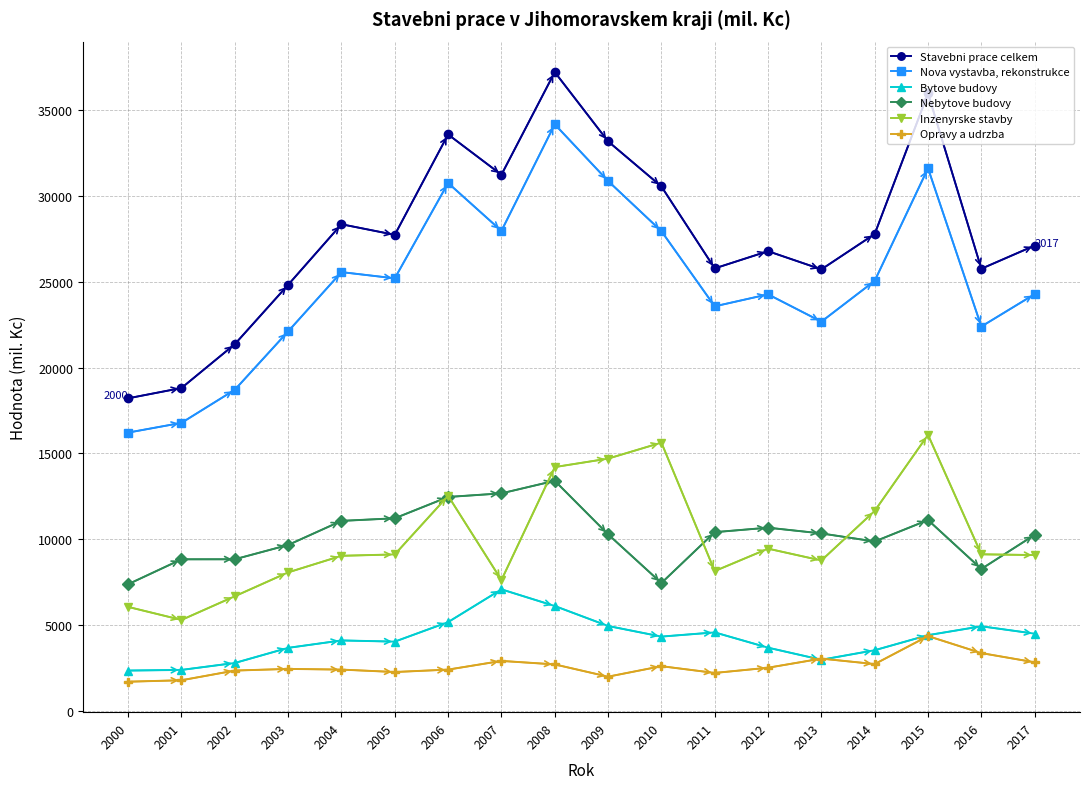

True or false: Bytove budovy and Inzenyrske stavby cross at least once.

False